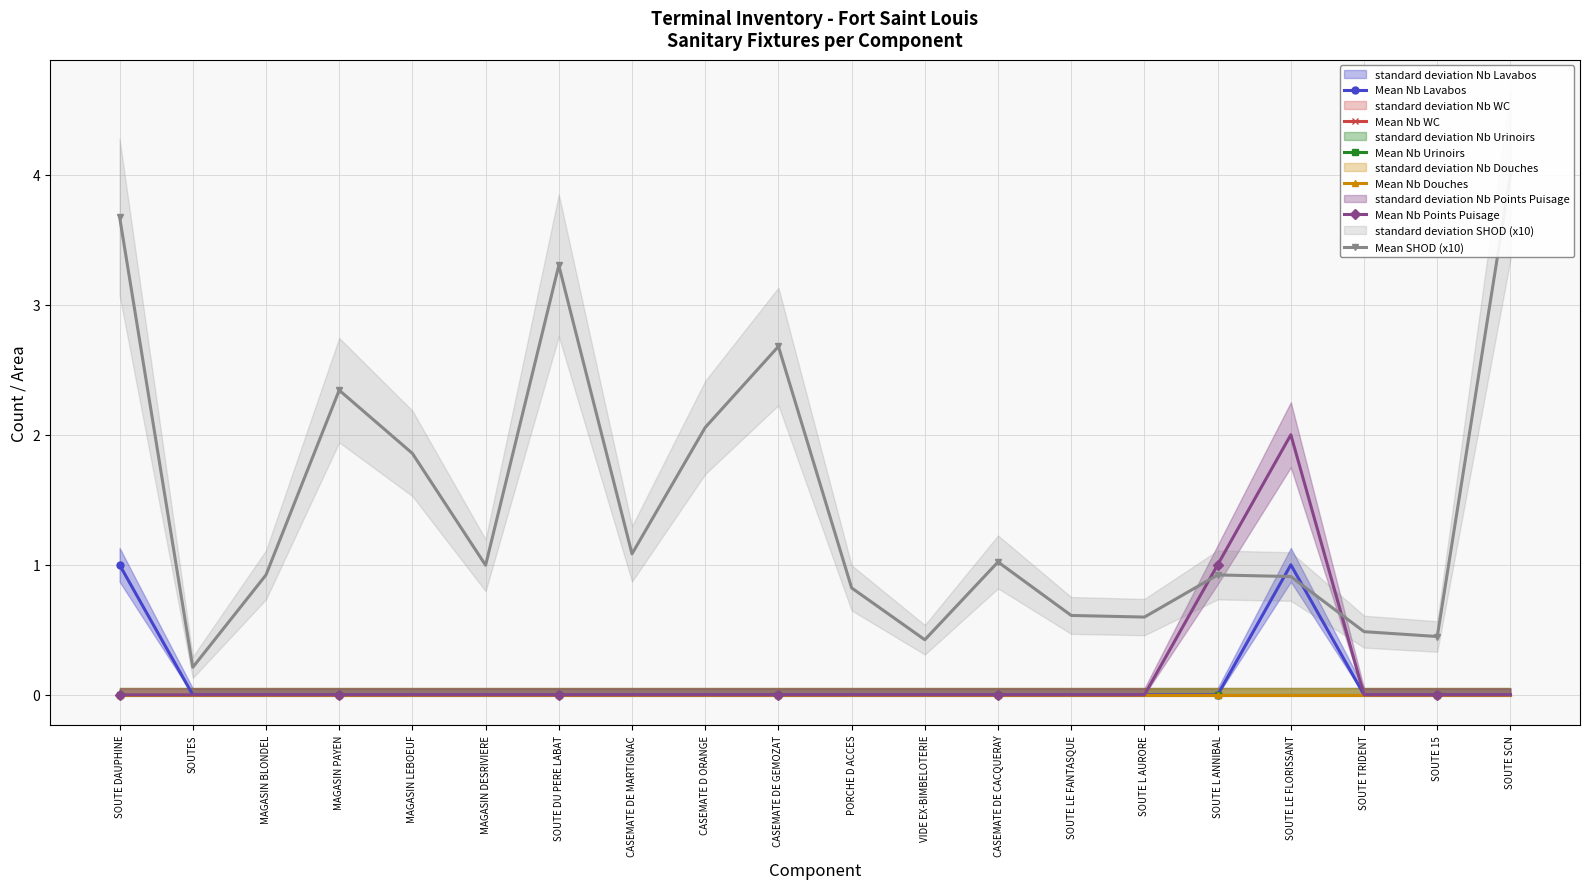

What is the greatest value displayed?

4.0